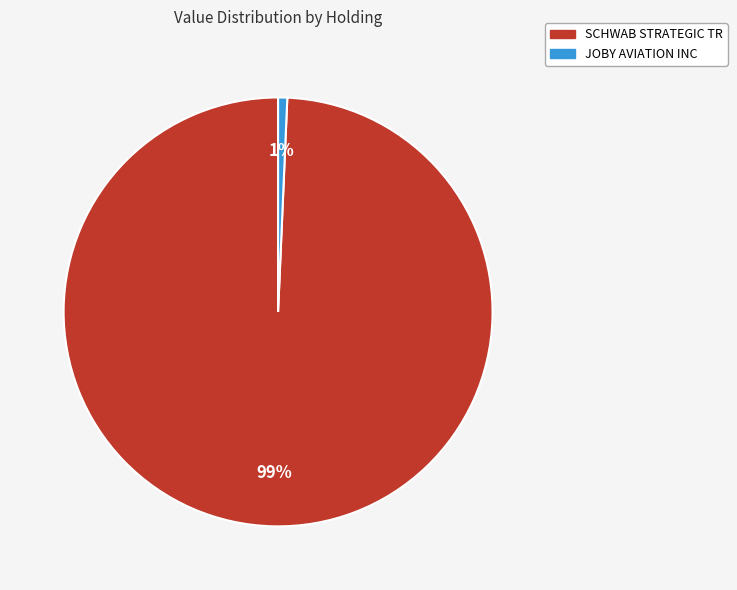

True or false: JOBY AVIATION INC accounts for 1% of the total.

True